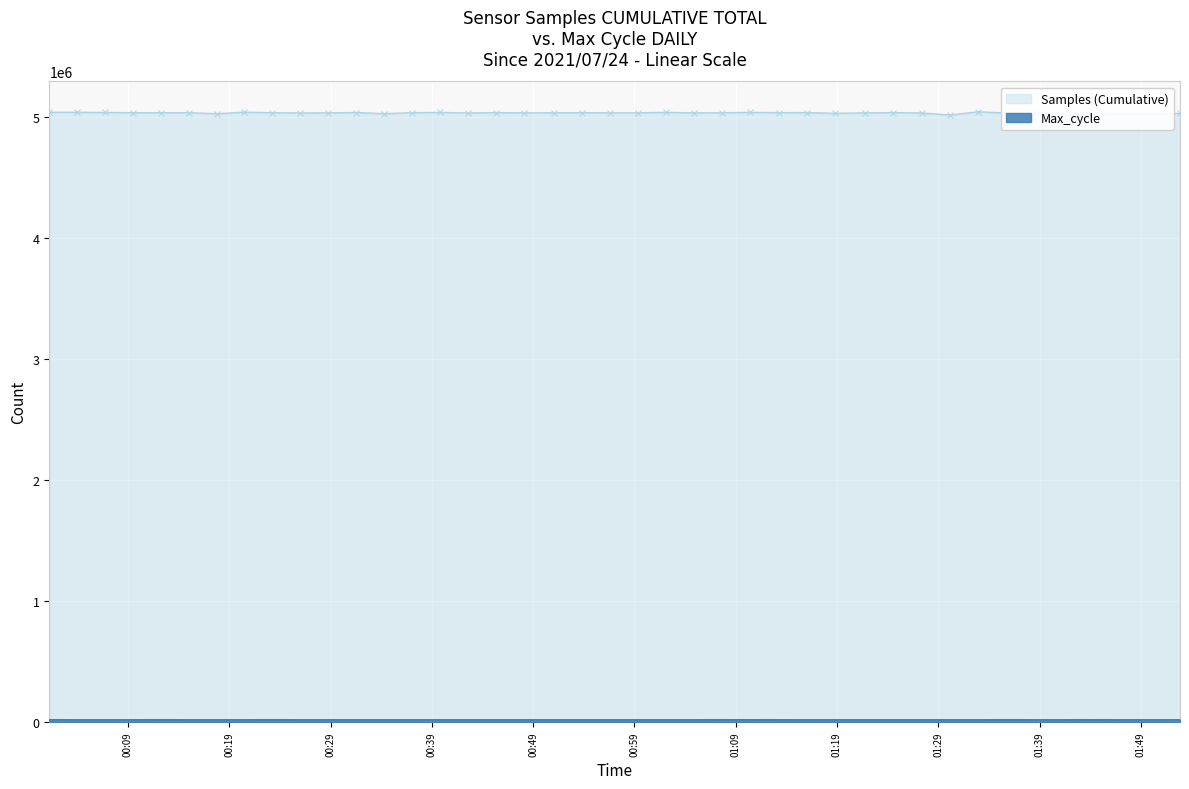

What is the maximum value shown in the chart?

5041476